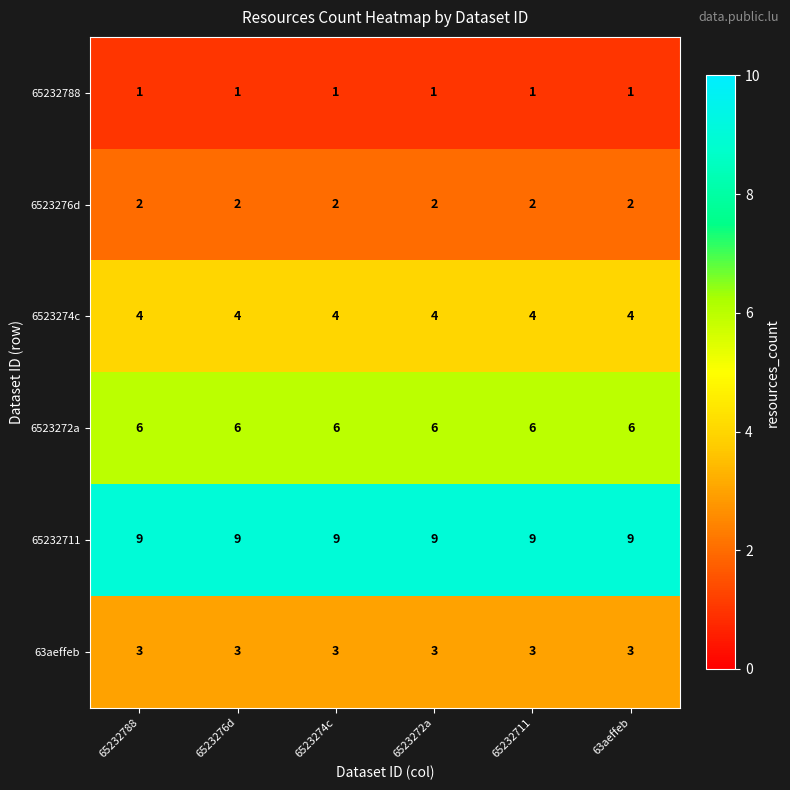

Is it true that 65232711 equals 12 at 65232711?

False